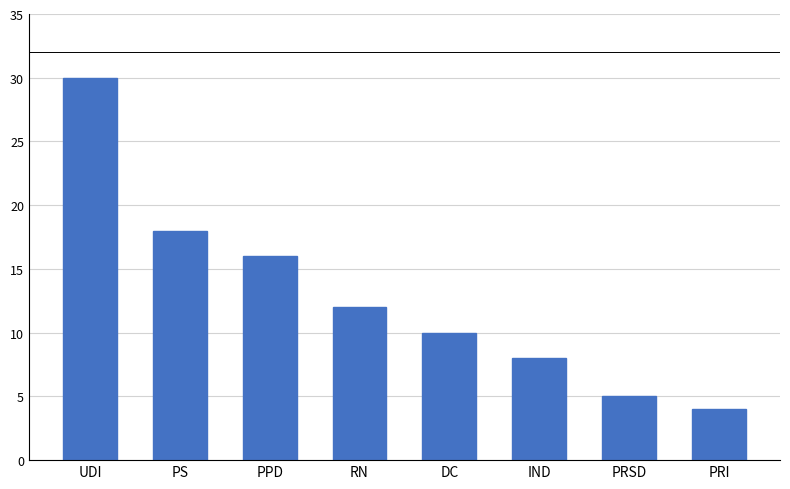

Is it true that the value at DC is 10?

True